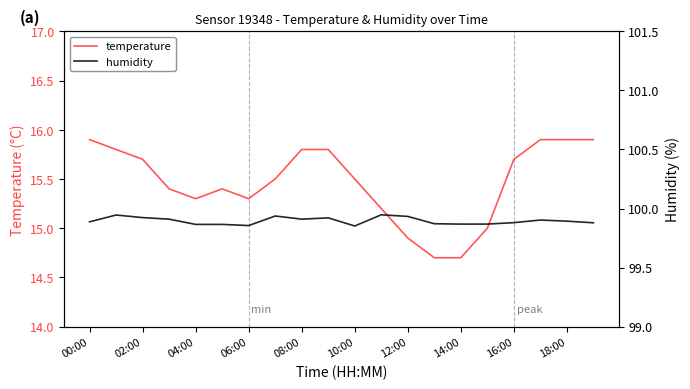

The value of temperature at 10:00 is 15.5. True or false?

True